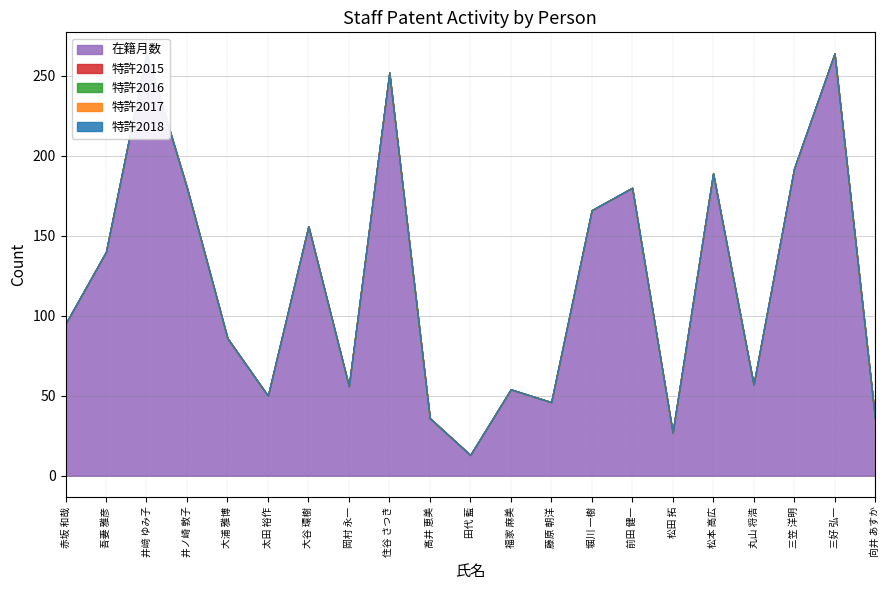

Is the value of 在籍月数 at 田代 藍 greater than the value of 特許2018 at 松本 高広?

Yes